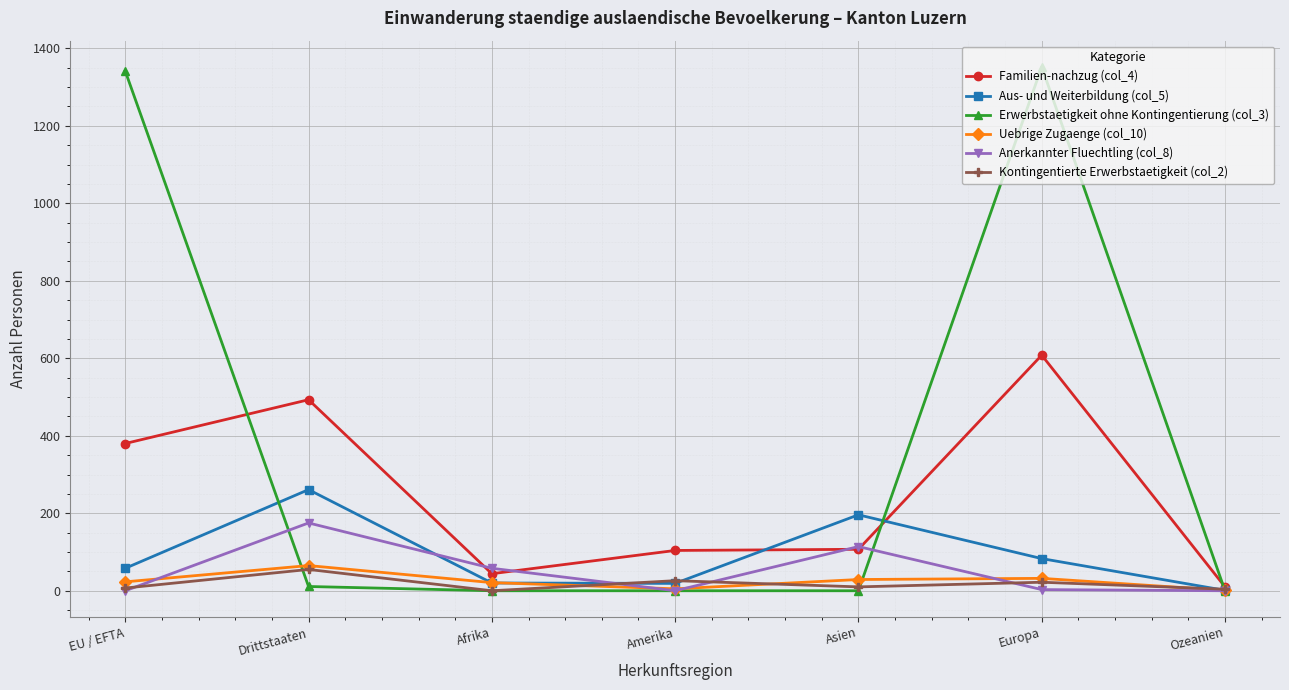

True or false: Erwerbstaetigkeit ohne Kontingentierung (col_3) has a value of 723 at Amerika.

False